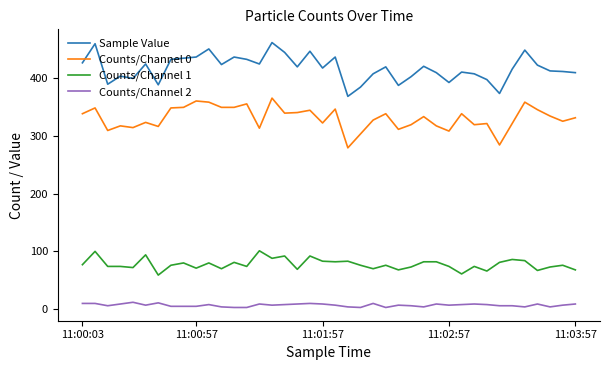

What is the minimum value for Sample Value?

368